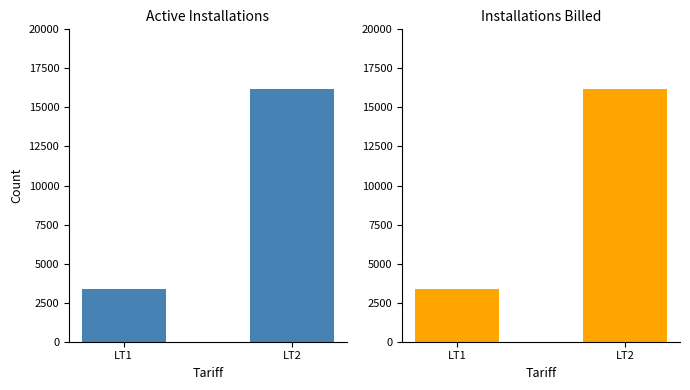

Rank the series by their average value, from highest to lowest.

Active Installations, Installations Billed